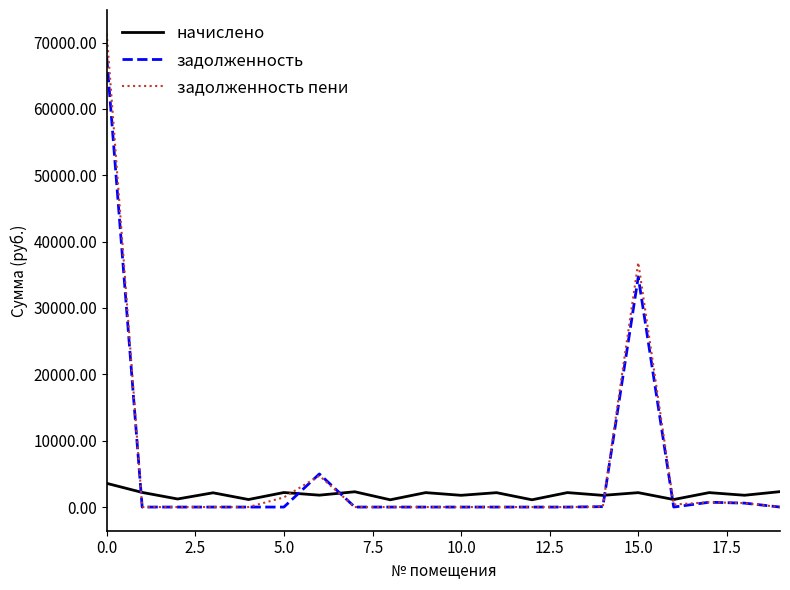

True or false: задолженность and начислено intersect in this chart.

True